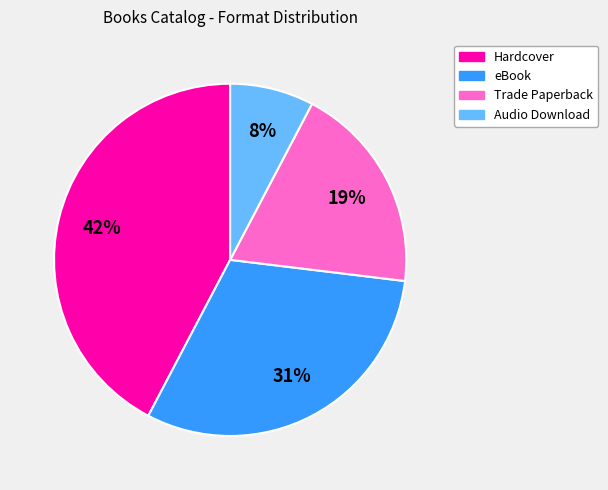

Rank the categories by value from highest to lowest.

Hardcover, eBook, Trade Paperback, Audio Download